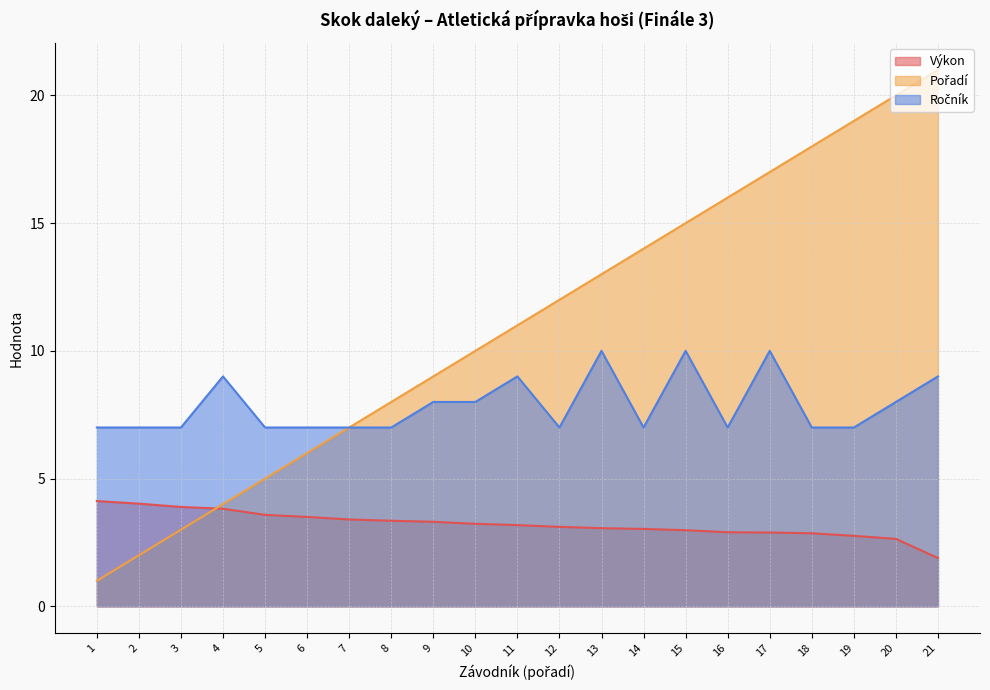

How many series are shown in this chart?

3